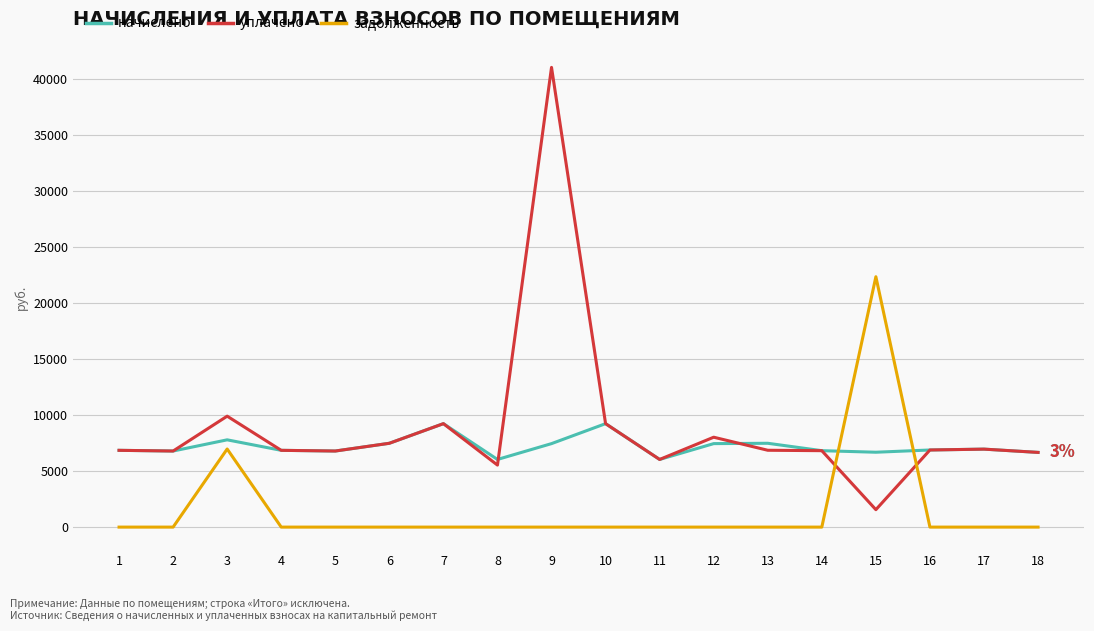

The value of задолженность at 12 is -13030.0. True or false?

False